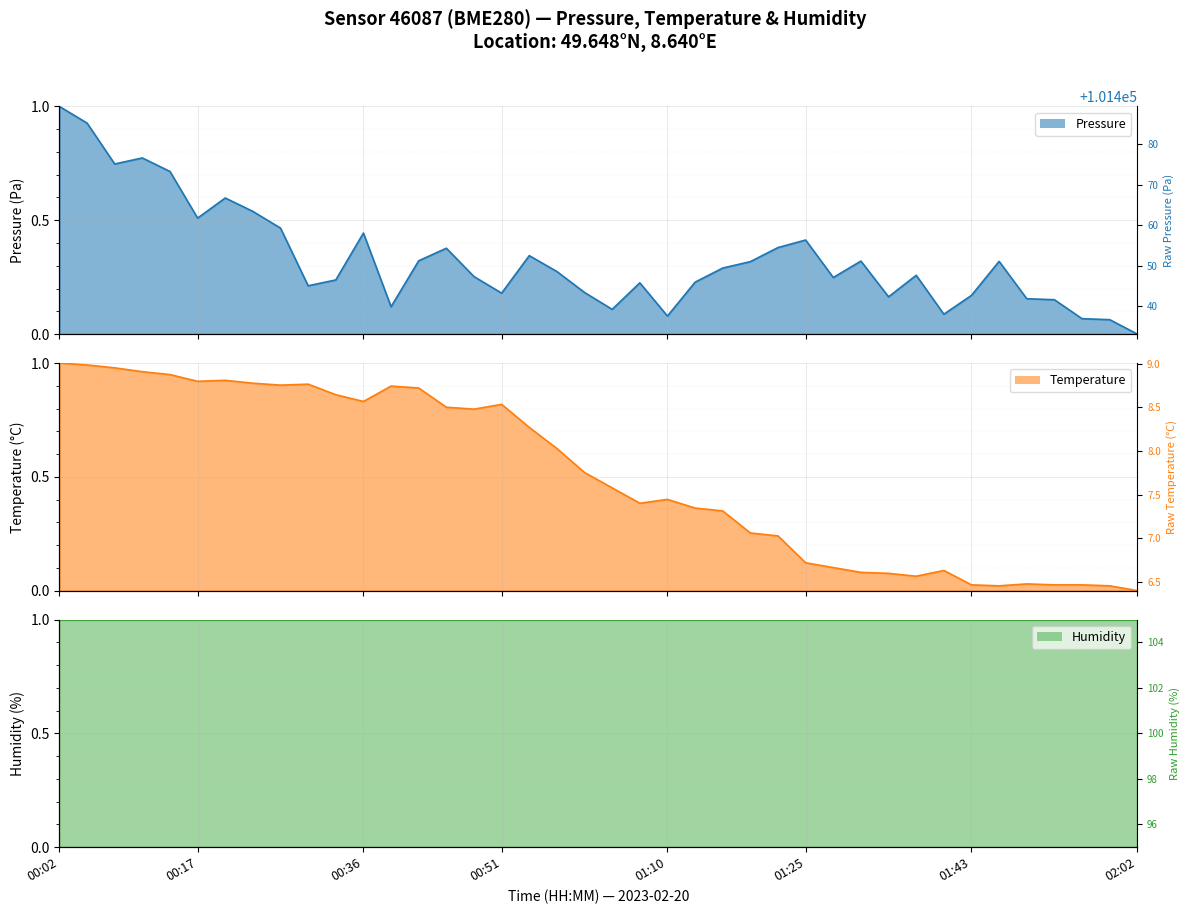

The Temperature line series shows 0.9 at 8. True or false?

True